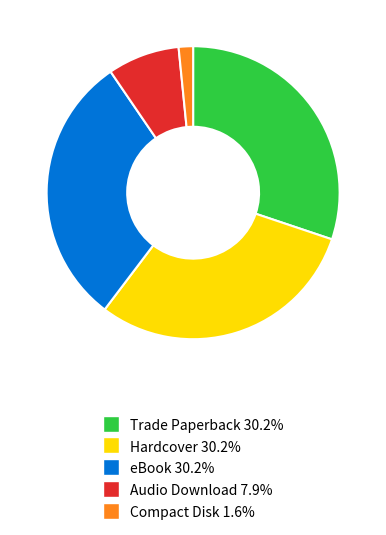

Does Hardcover account for over 50% of the chart?

No